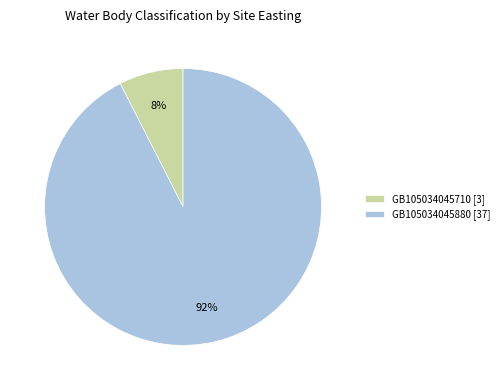

Rank the categories by value from lowest to highest.

GB105034045710 [3], GB105034045880 [37]